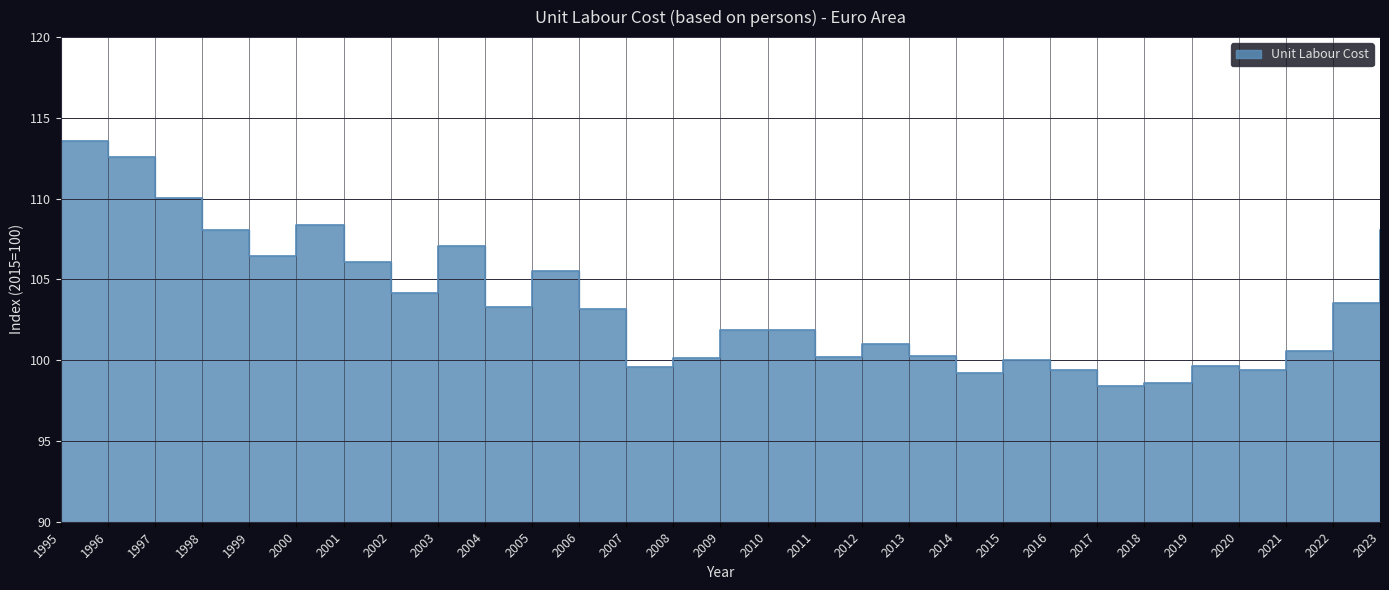

True or false: there are more than 2 points higher than both neighbors.

True